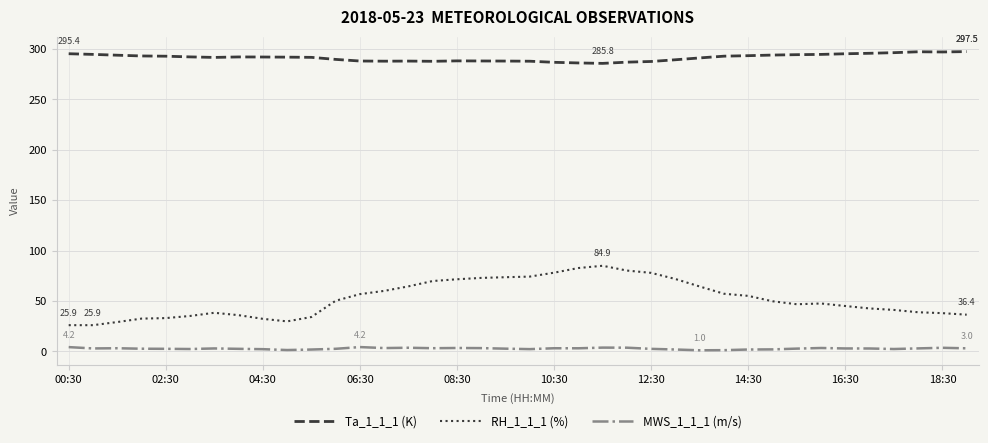

What are all the series names shown in the legend?

Ta_1_1_1 (K), RH_1_1_1 (%), MWS_1_1_1 (m/s)